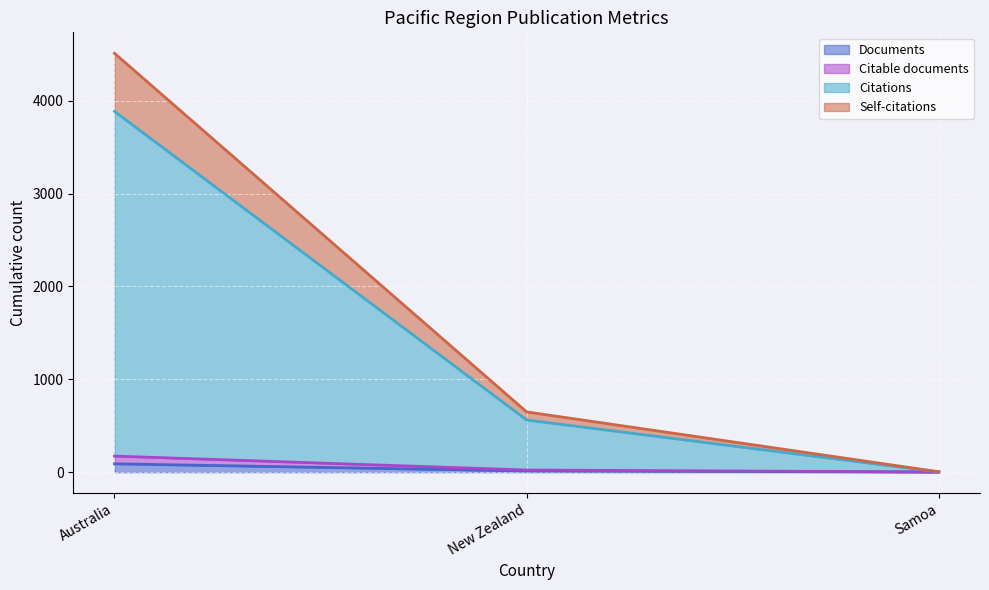

Is it true that Self-citations equals 3 at Samoa?

False